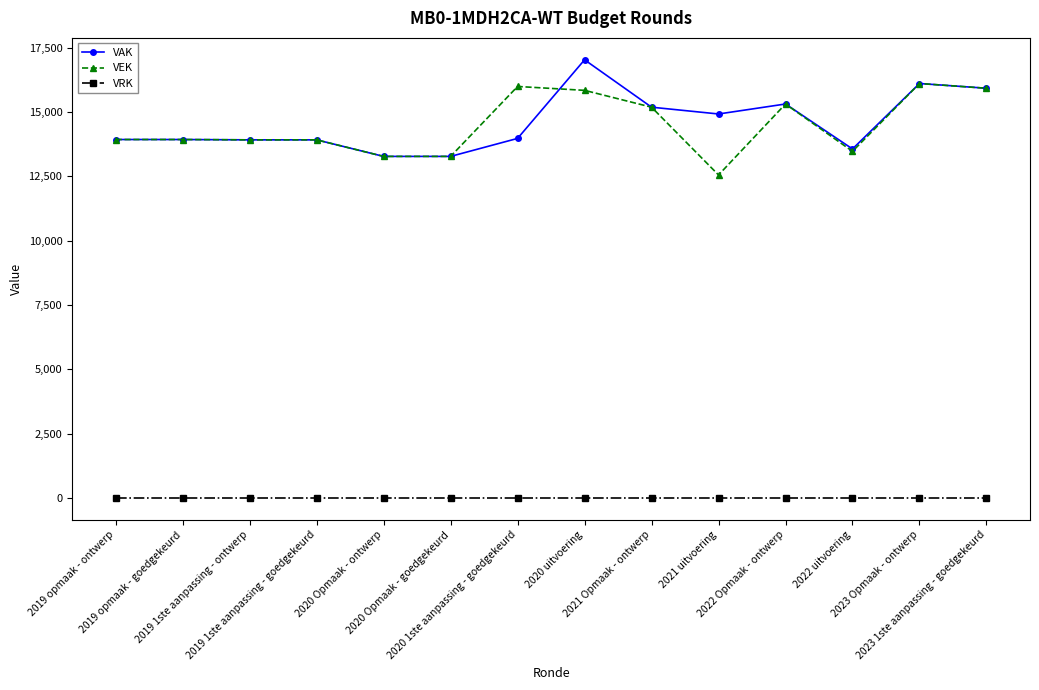

True or false: VRK has a value of 0 at 2020 uitvoering.

True